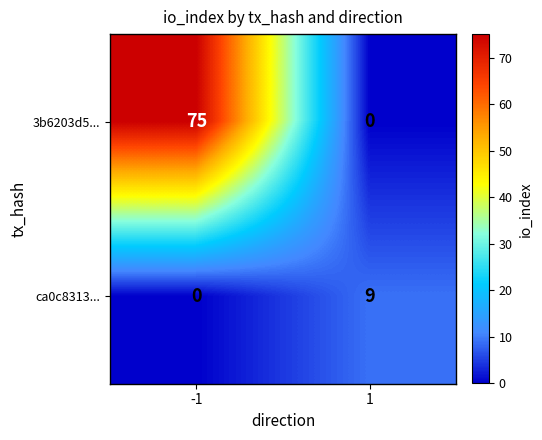

At how many categories does at least one series exceed 30?

1